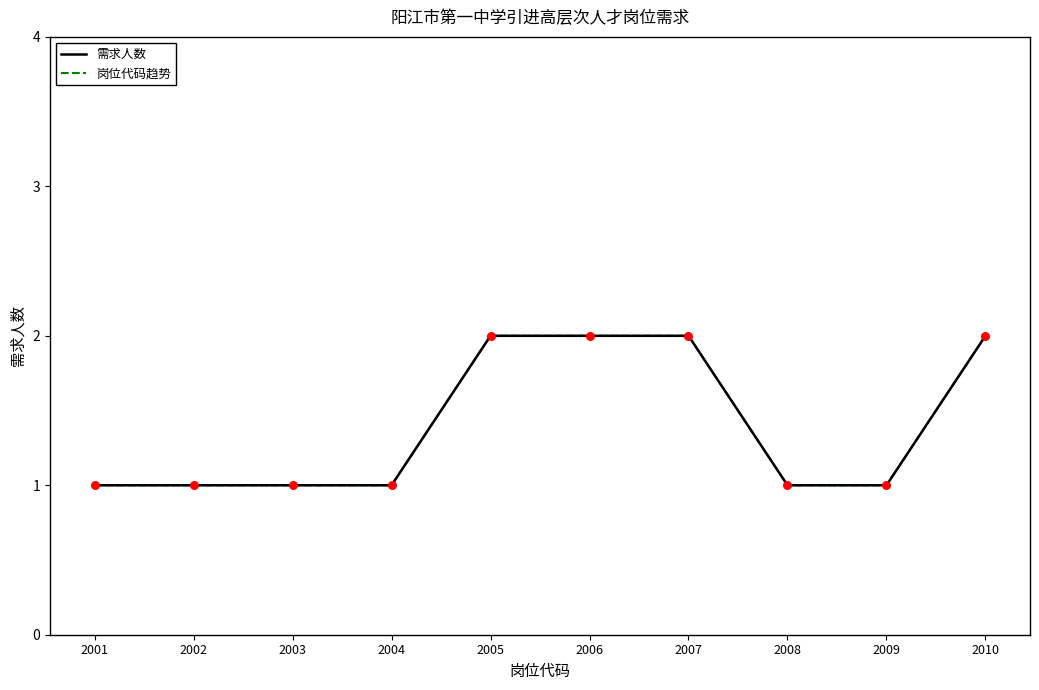

Which series has the largest total across all categories?

需求人数